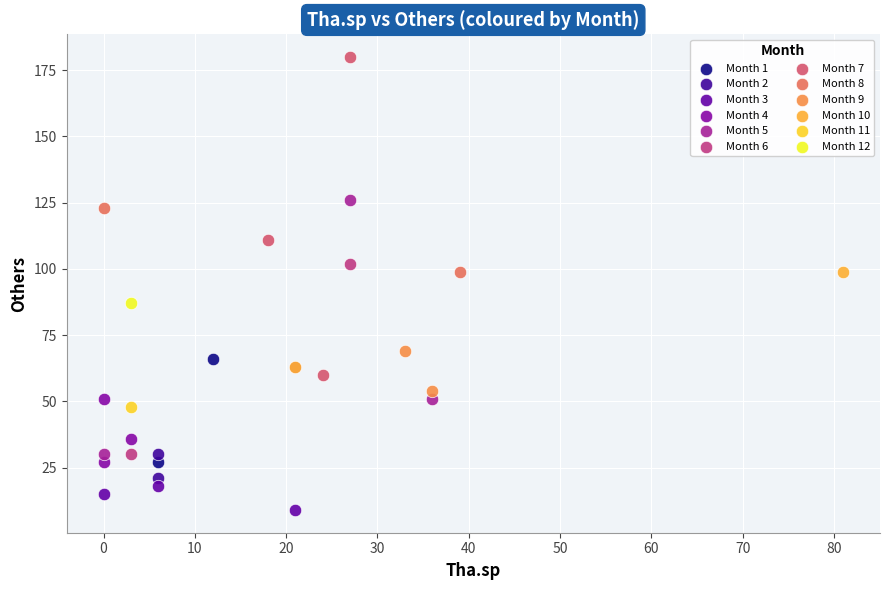

Which series contains the highest Y value?

Month 7